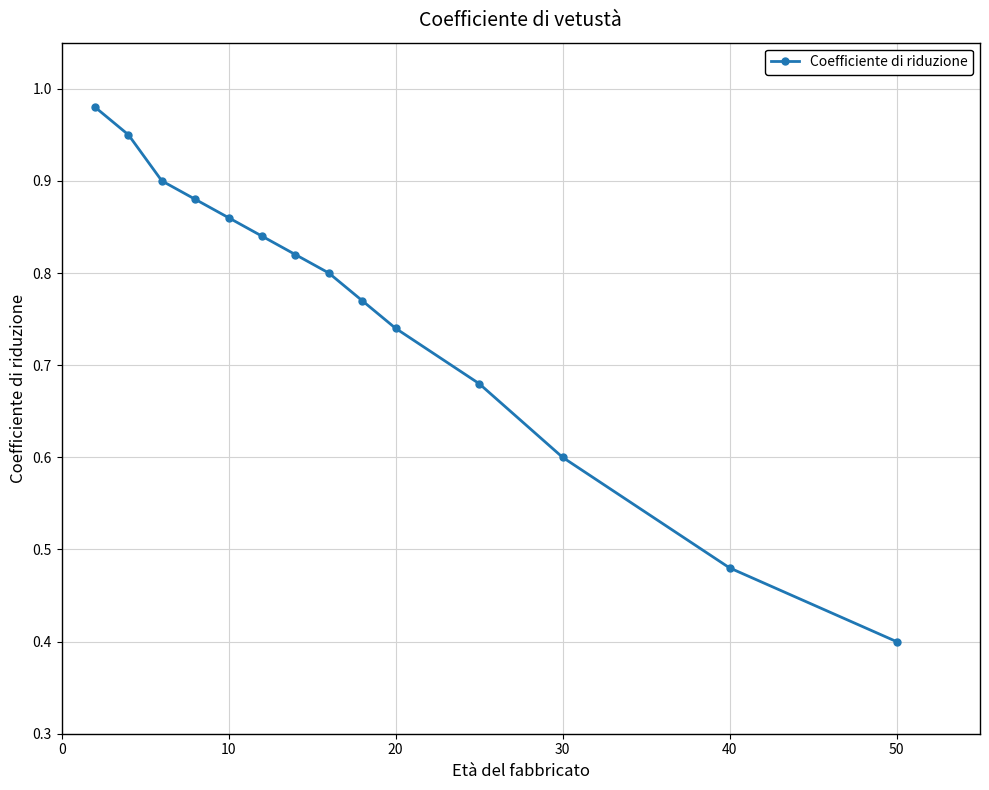

What is the value of the 14th point from the left?

0.4